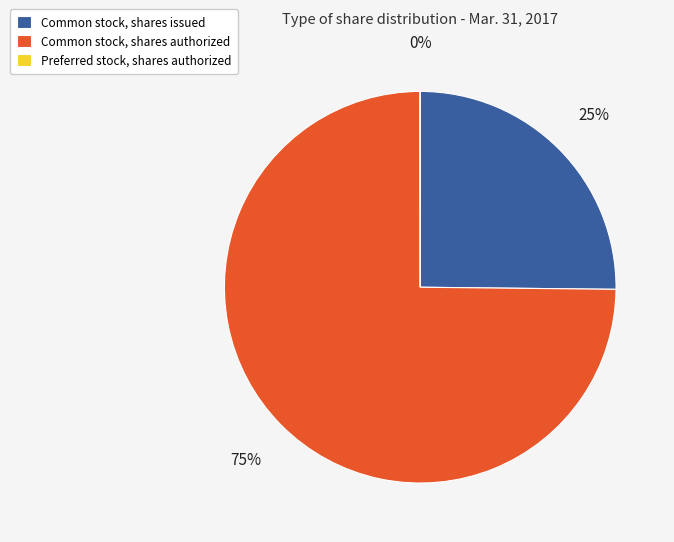

Between Common stock, shares issued and Common stock, shares authorized, which is larger?

Common stock, shares authorized